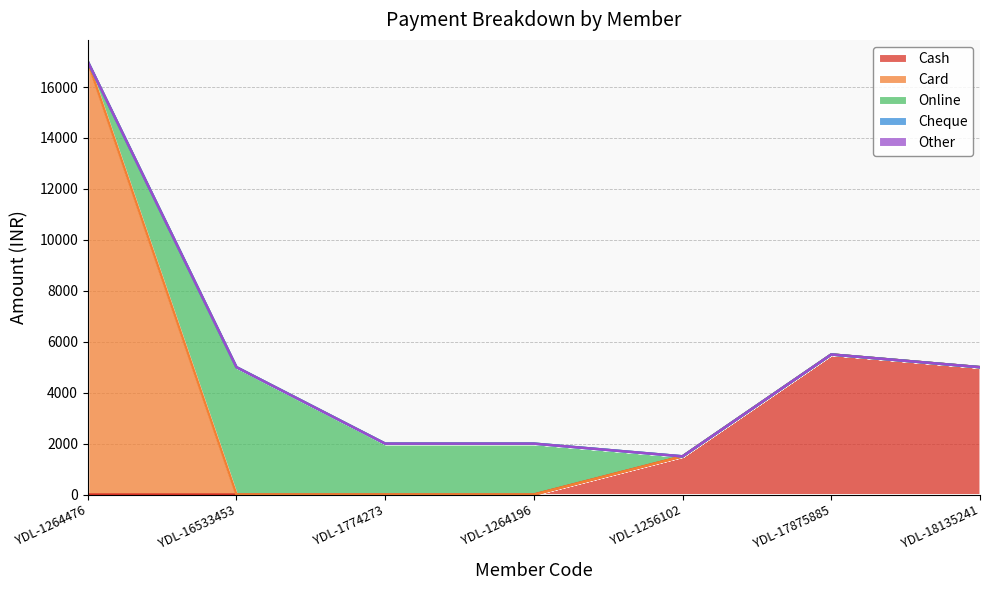

Reading left to right, list all the values displayed in this chart.

Cash: YDL-1264476=0	YDL-16533453=0	YDL-1774273=0	YDL-1264196=0	YDL-1256102=1500	YDL-17875885=5500	YDL-18135241=5000
Card: YDL-1264476=17000	YDL-16533453=0	YDL-1774273=0	YDL-1264196=0	YDL-1256102=0	YDL-17875885=0	YDL-18135241=0
Online: YDL-1264476=0	YDL-16533453=5000	YDL-1774273=2000	YDL-1264196=2000	YDL-1256102=0	YDL-17875885=0	YDL-18135241=0
Cheque: YDL-1264476=0	YDL-16533453=0	YDL-1774273=0	YDL-1264196=0	YDL-1256102=0	YDL-17875885=0	YDL-18135241=0
Other: YDL-1264476=0	YDL-16533453=0	YDL-1774273=0	YDL-1264196=0	YDL-1256102=0	YDL-17875885=0	YDL-18135241=0